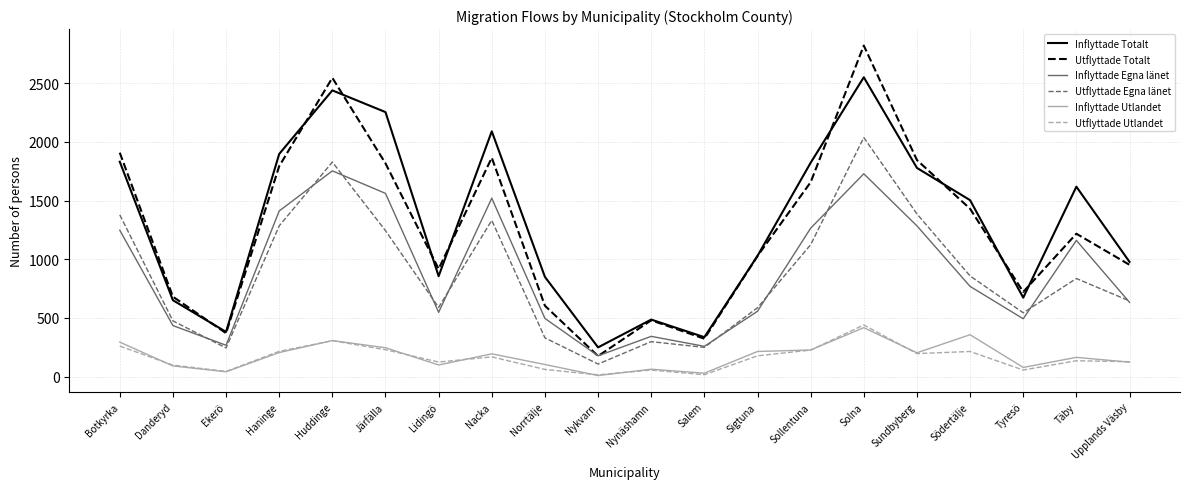

Where do Inflyttade Egna länet and Utflyttade Totalt first cross each other?

Norrtälje and Nykvarn